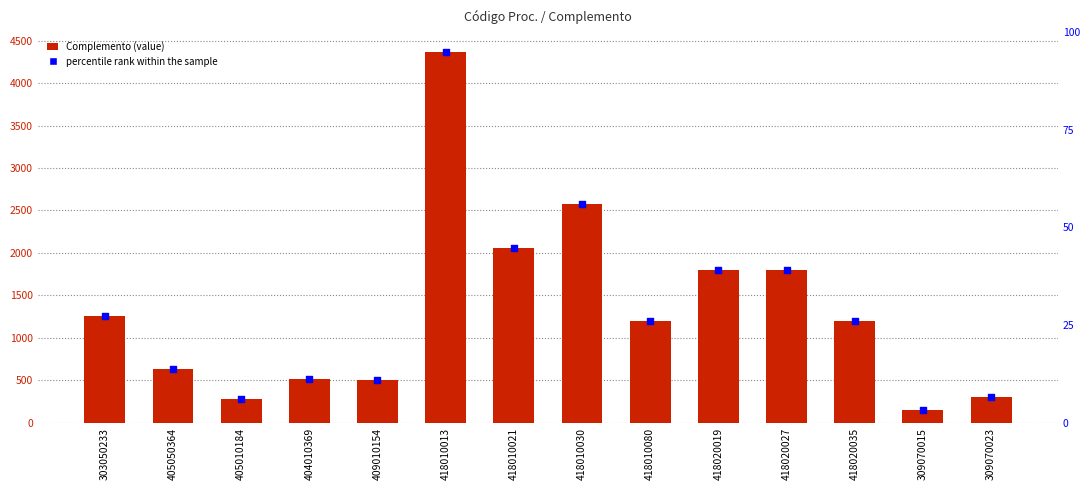

Which series has the largest Y range (max minus min)?

Complemento